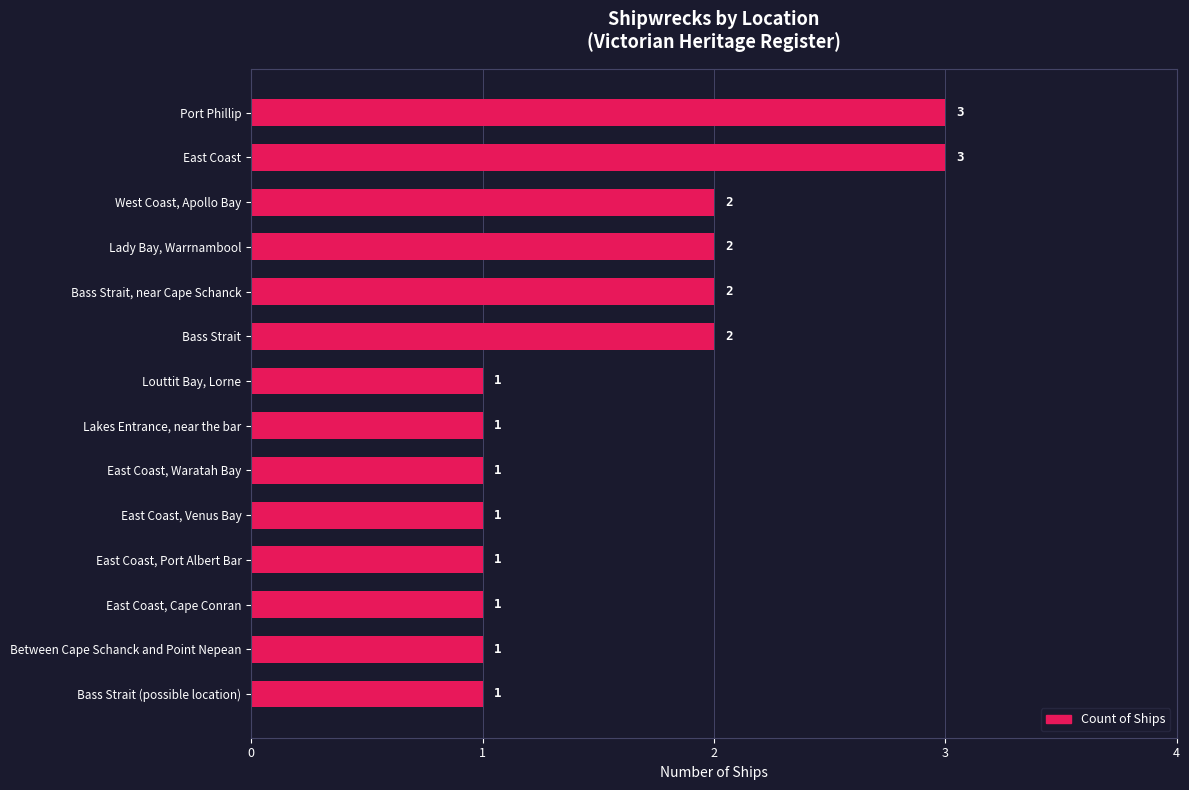

What is the difference between the second highest and second lowest values?

2